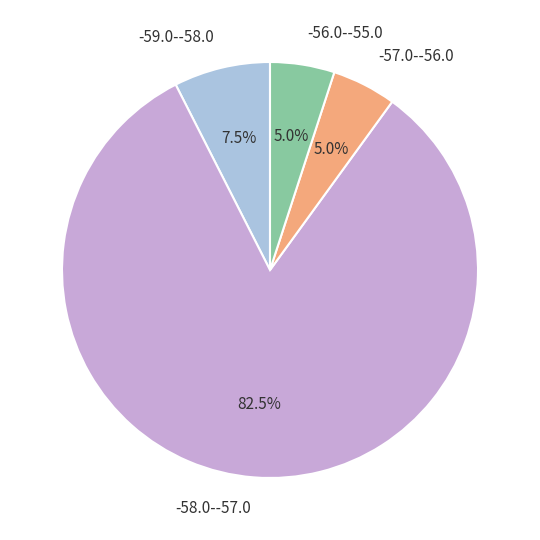

Which has a higher value, -57.0--56.0 or -58.0--57.0?

-58.0--57.0